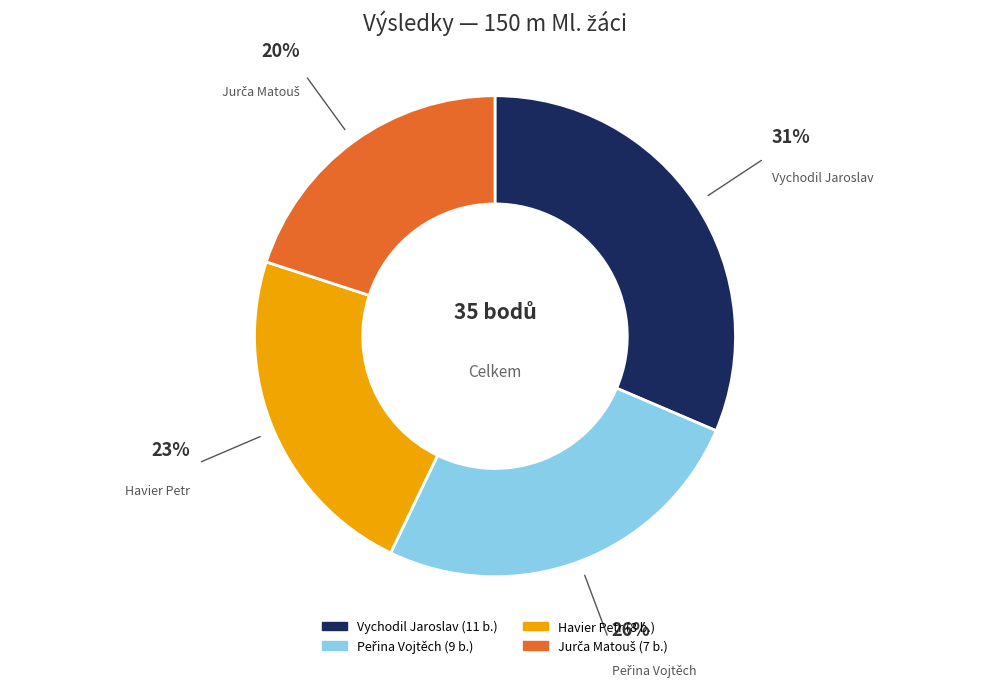

Is there any slice that represents more than half of the pie?

No